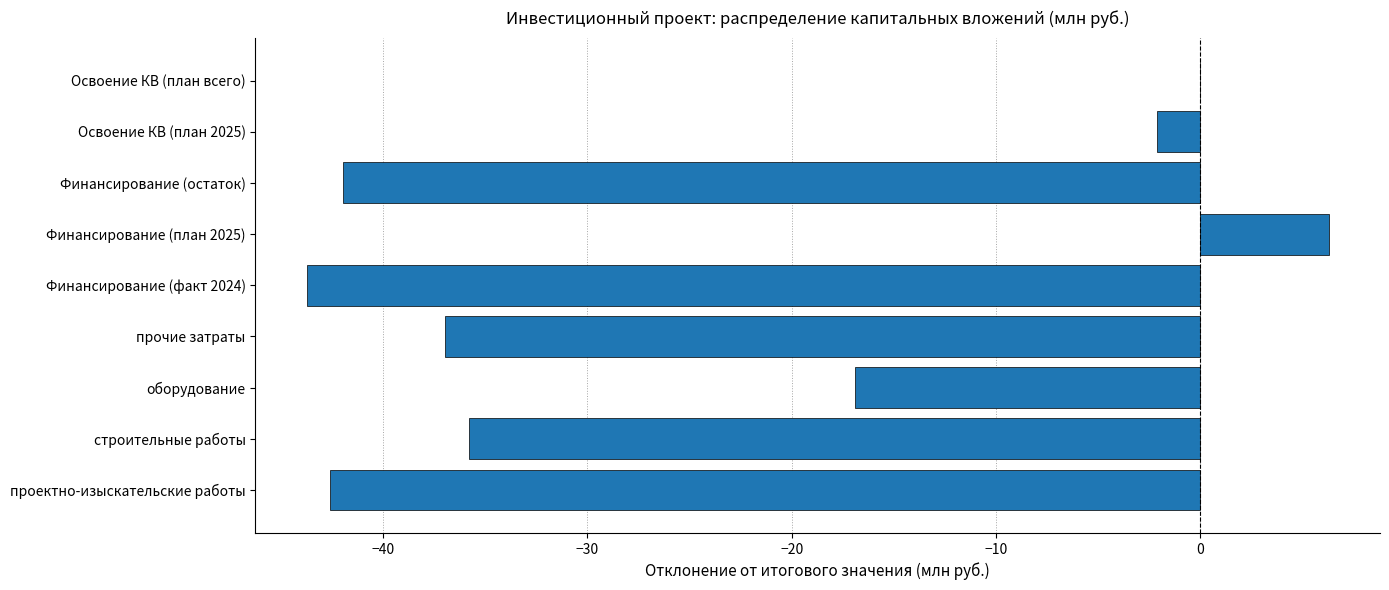

How many data points does each series have?

9